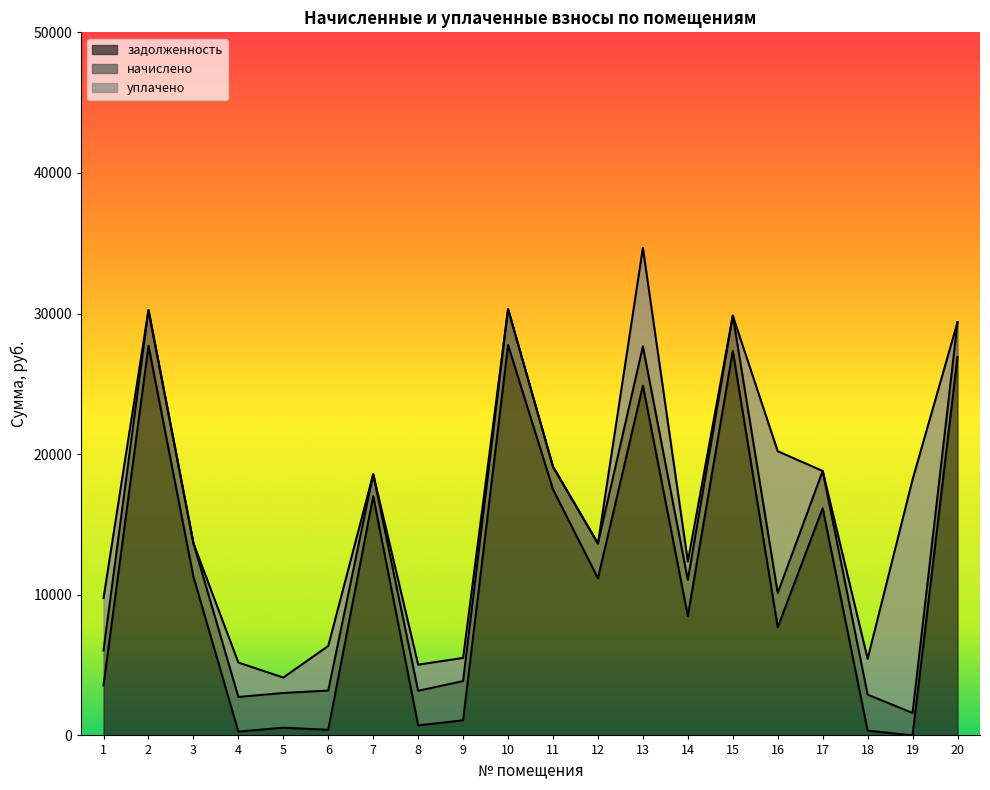

How many lines are shown in the chart?

3